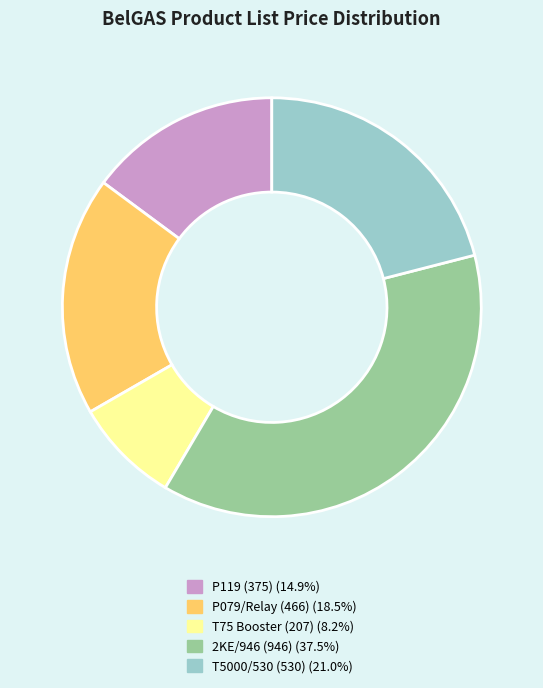

What is the ratio of the value at T5000/530 (530) (21.0%) to the value at 2KE/946 (946) (37.5%)?

0.6